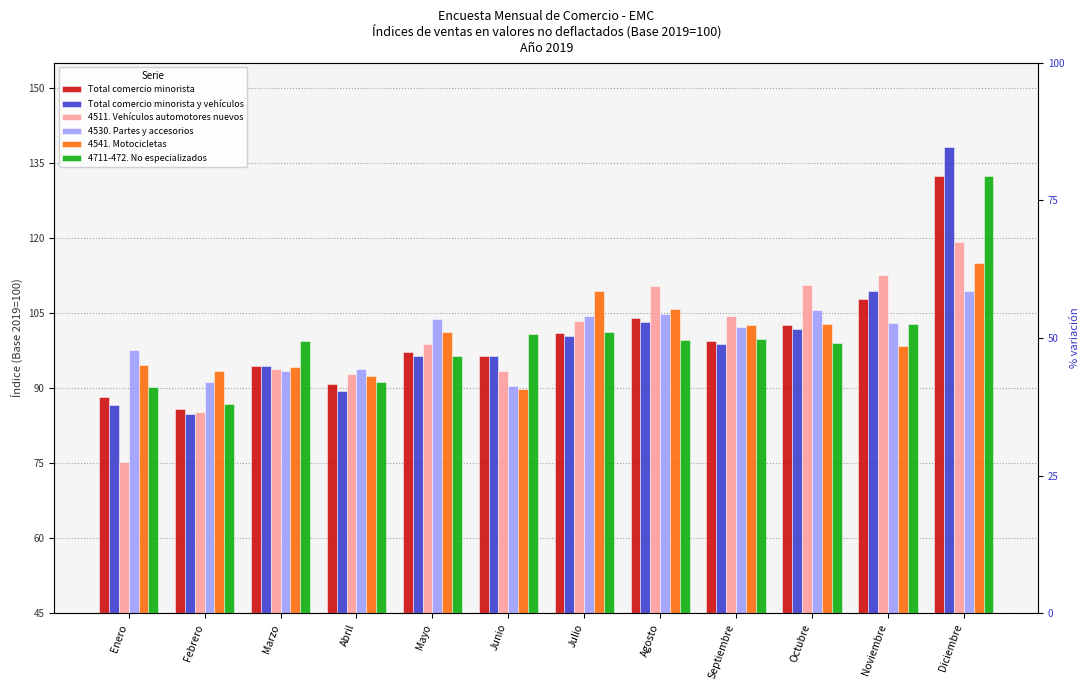

How many distinct data groups are displayed?

6